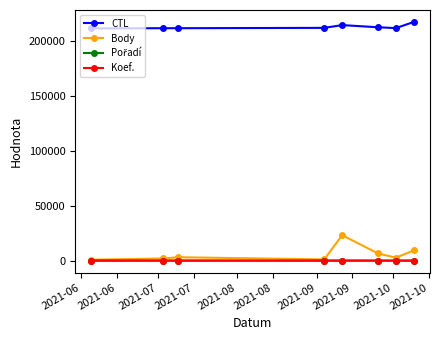

At how many categories does at least one series exceed 17963?

8